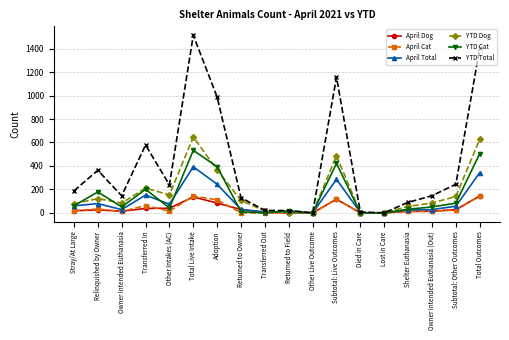

Which series has the largest range (max minus min)?

YTD Total